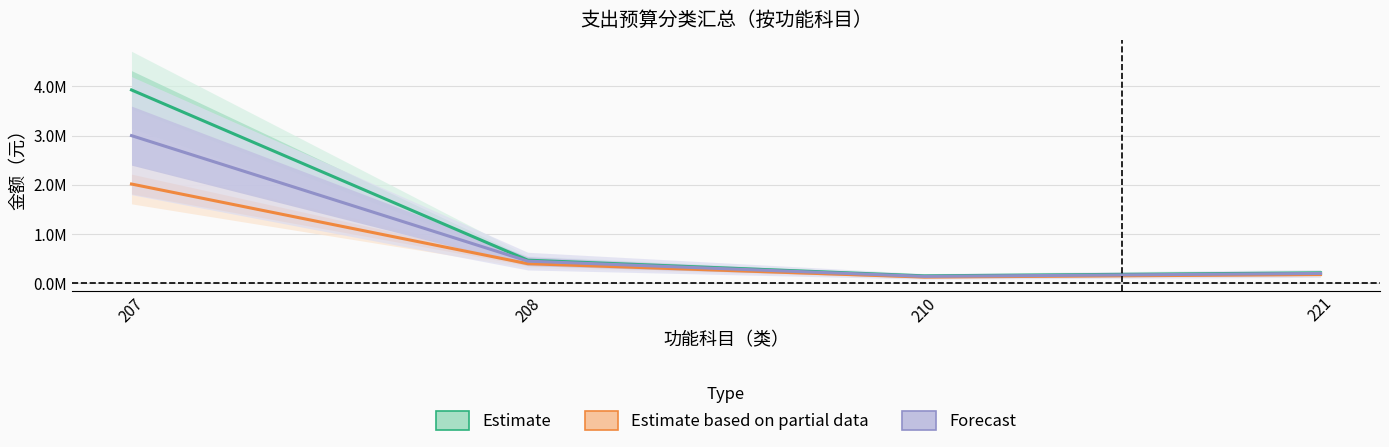

Which series has the widest spread of values?

Estimate